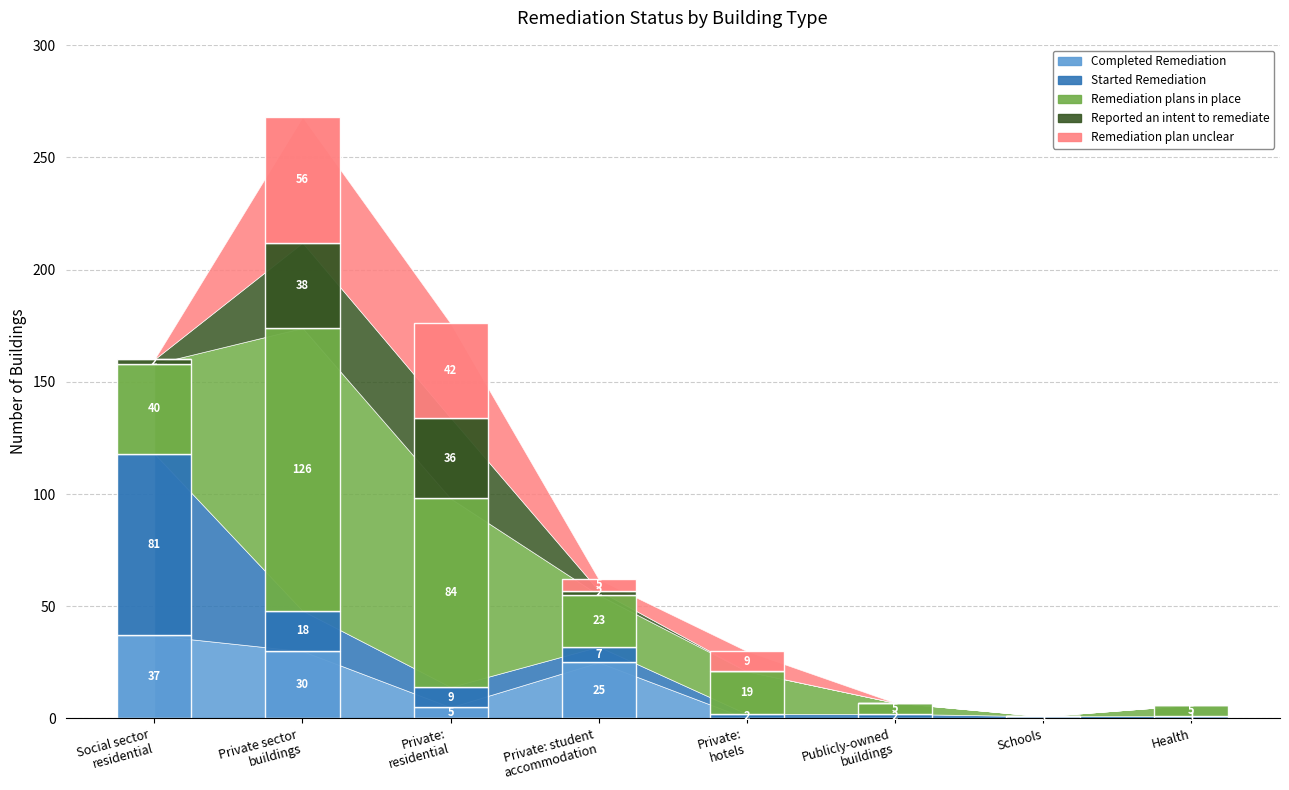

What is the difference between the maximum and second lowest values in the Reported an intent to remediate series?

38